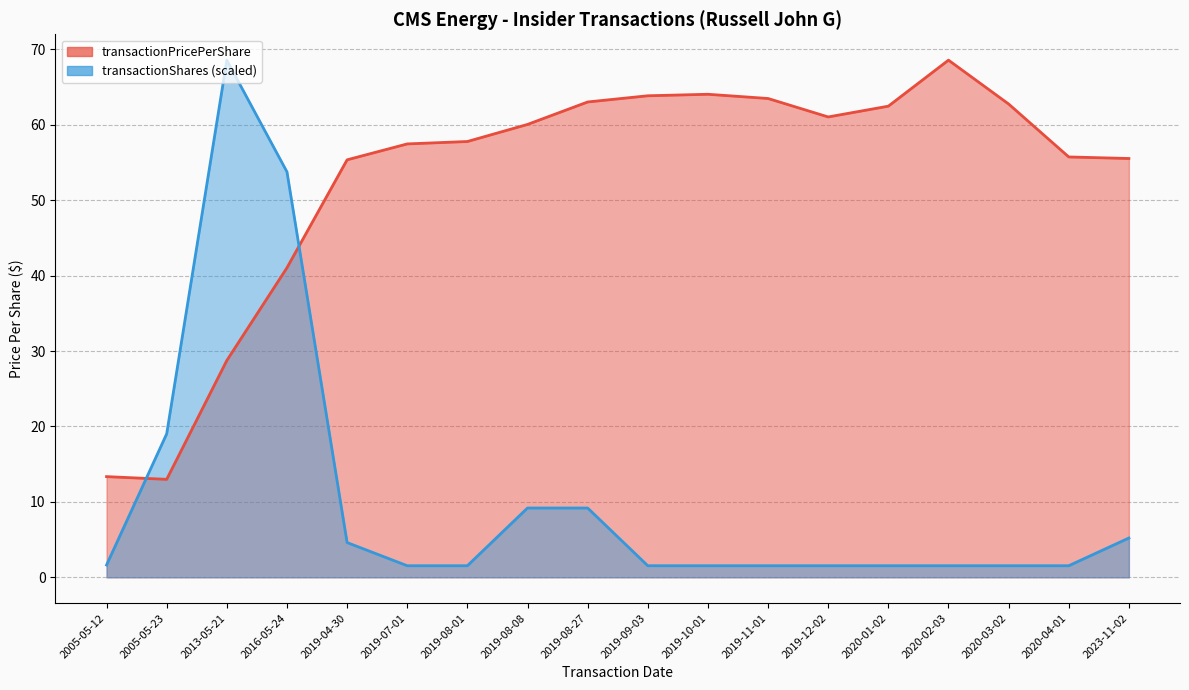

What position from the right is 2019-12-02?

6